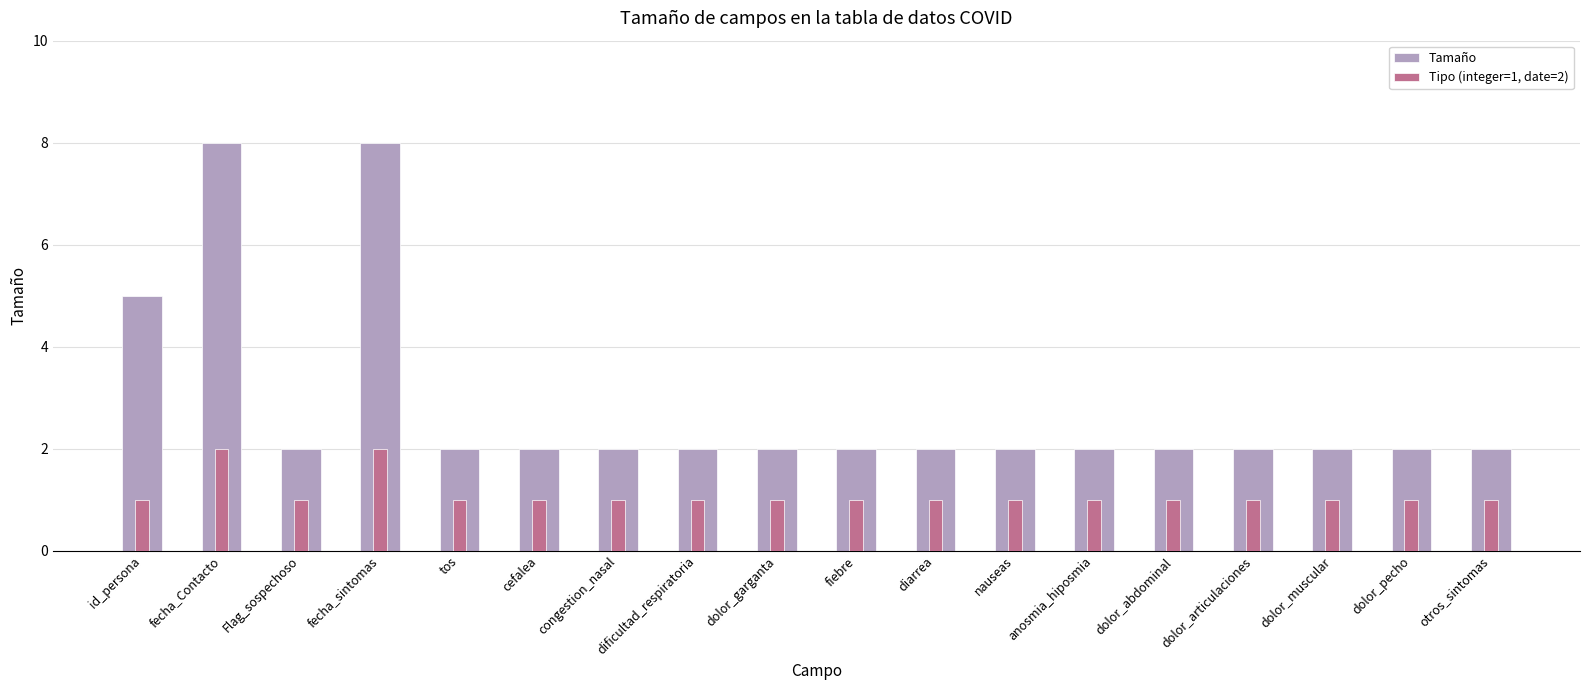

What is the label of the 13th bar from the right?

cefalea